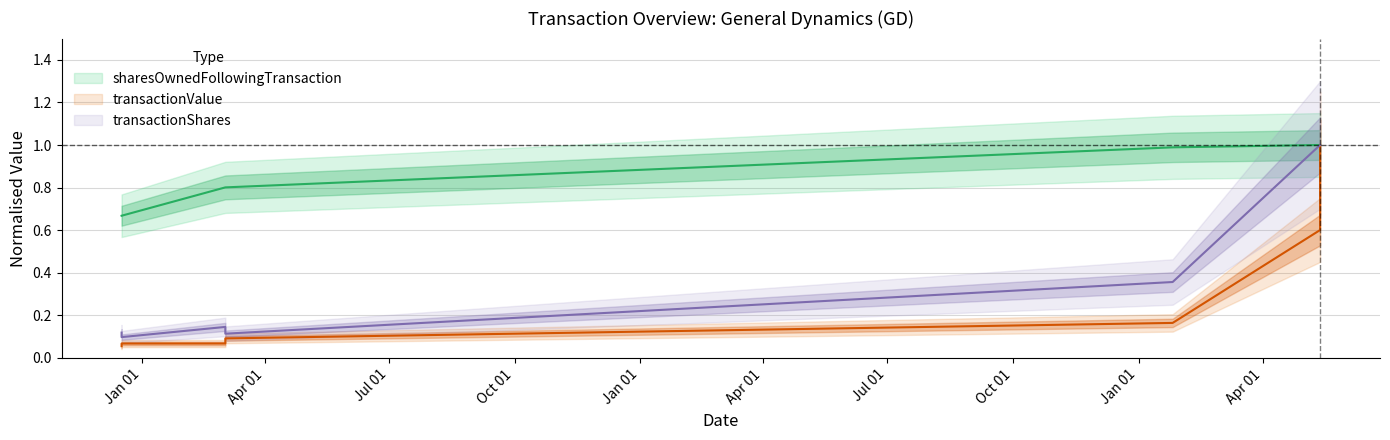

True or false: sharesOwnedFollowingTransaction has a value of 0.3 at 2024-05-13.

False